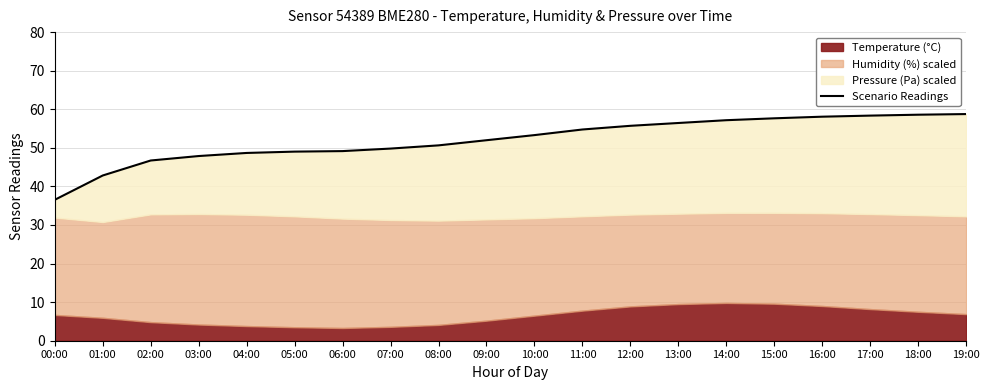

What is the label of the 7th point from the left?

06:00